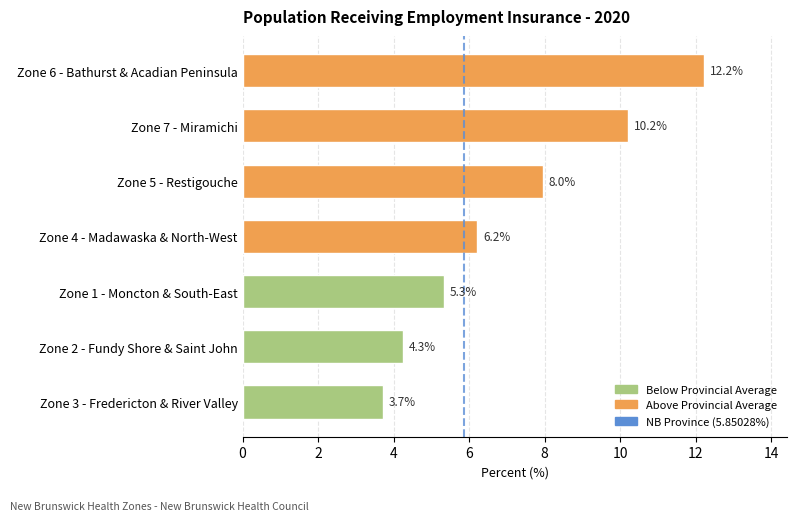

List the labels in order of value, smallest first.

Zone 3 - Fredericton & River Valley, Zone 2 - Fundy Shore & Saint John, Zone 1 - Moncton & South-East, Zone 4 - Madawaska & North-West, Zone 5 - Restigouche, Zone 7 - Miramichi, Zone 6 - Bathurst & Acadian Peninsula